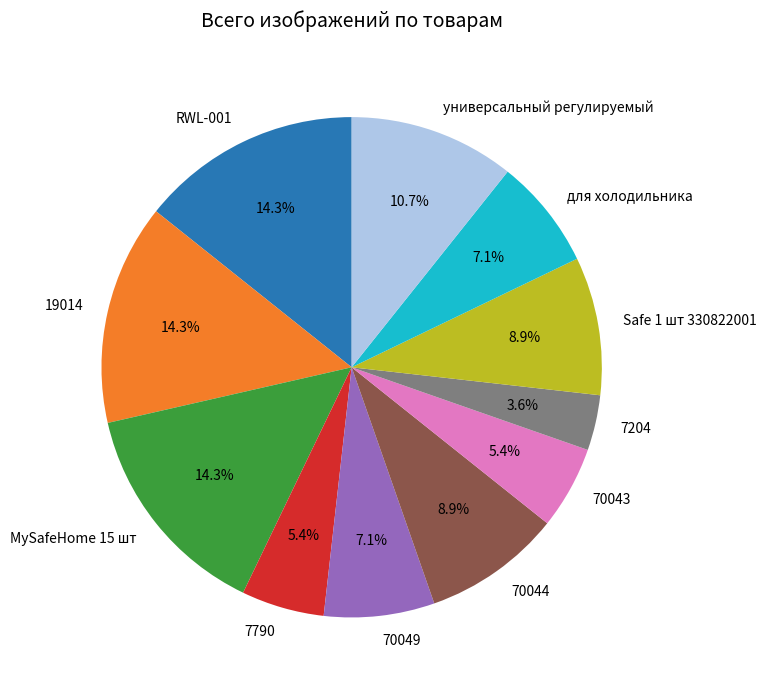

Is it true that 7790 is 5% of the pie?

True